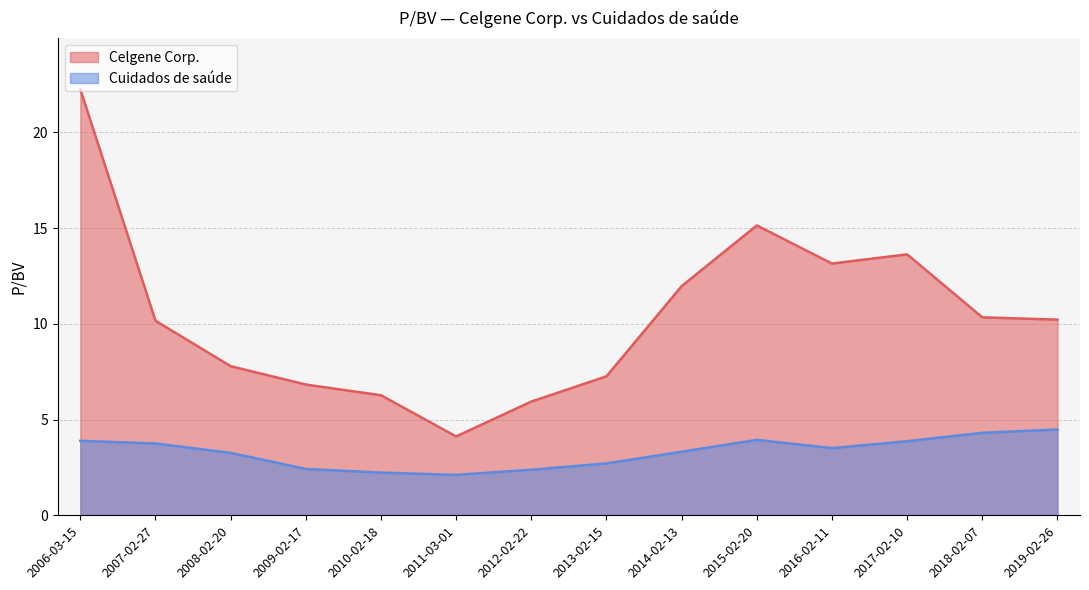

What is the sum of all Cuidados de saúde values?

46.2